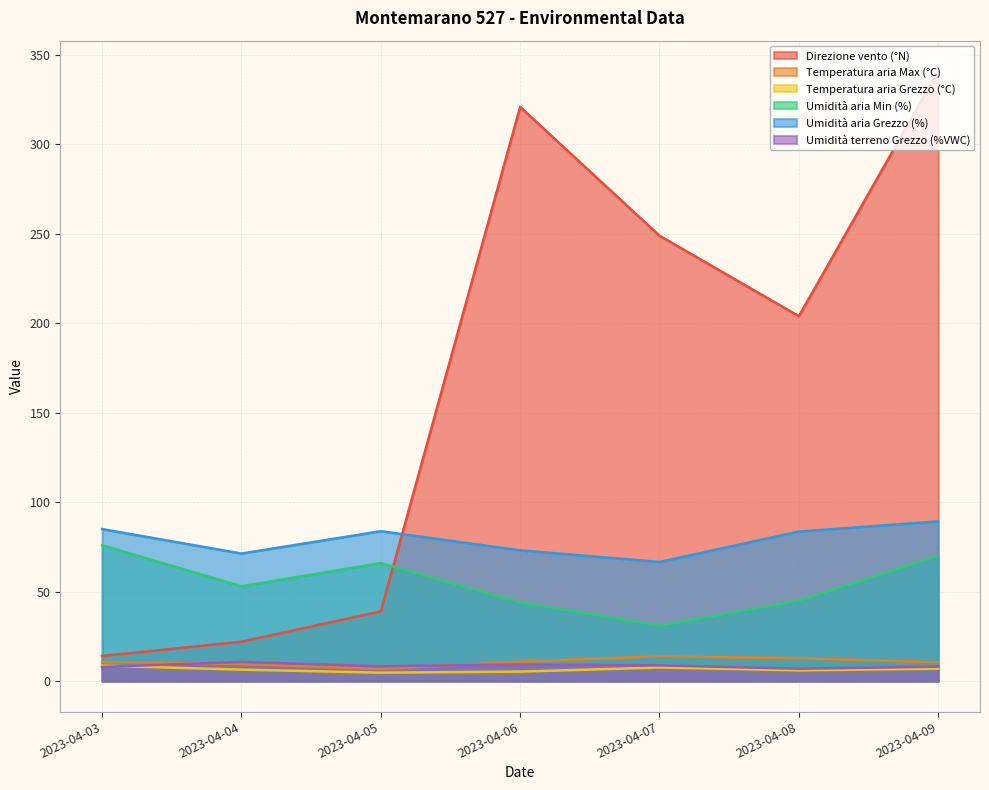

True or false: Umidità terreno Grezzo (%VWC) and Temperatura aria Grezzo (°C) intersect in this chart.

True